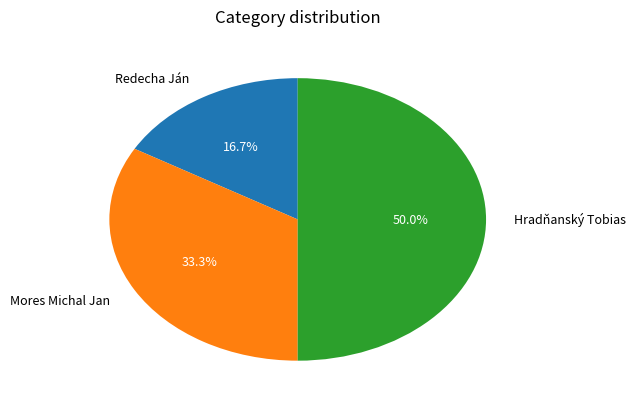

Does Mores Michal Jan account for over 50% of the chart?

No